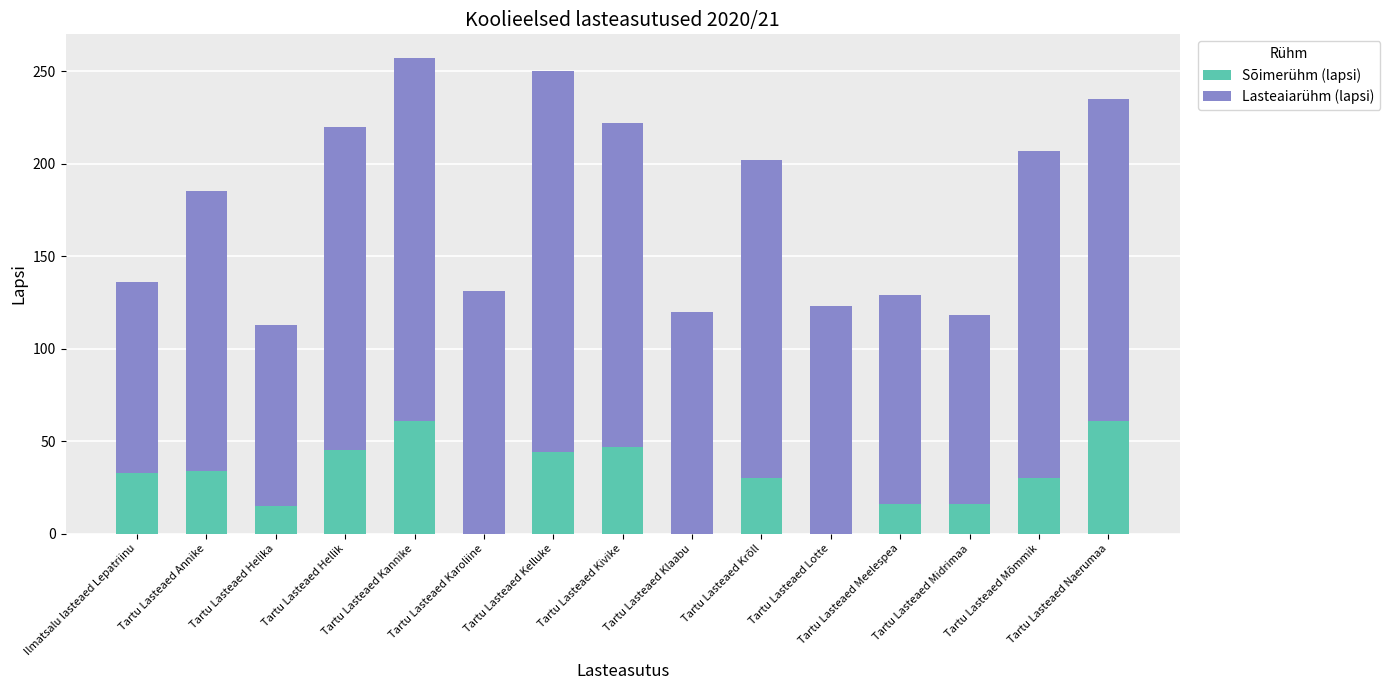

The value of Sõimerühm (lapsi) at Tartu Lasteaed Midrimaa is 16. True or false?

True